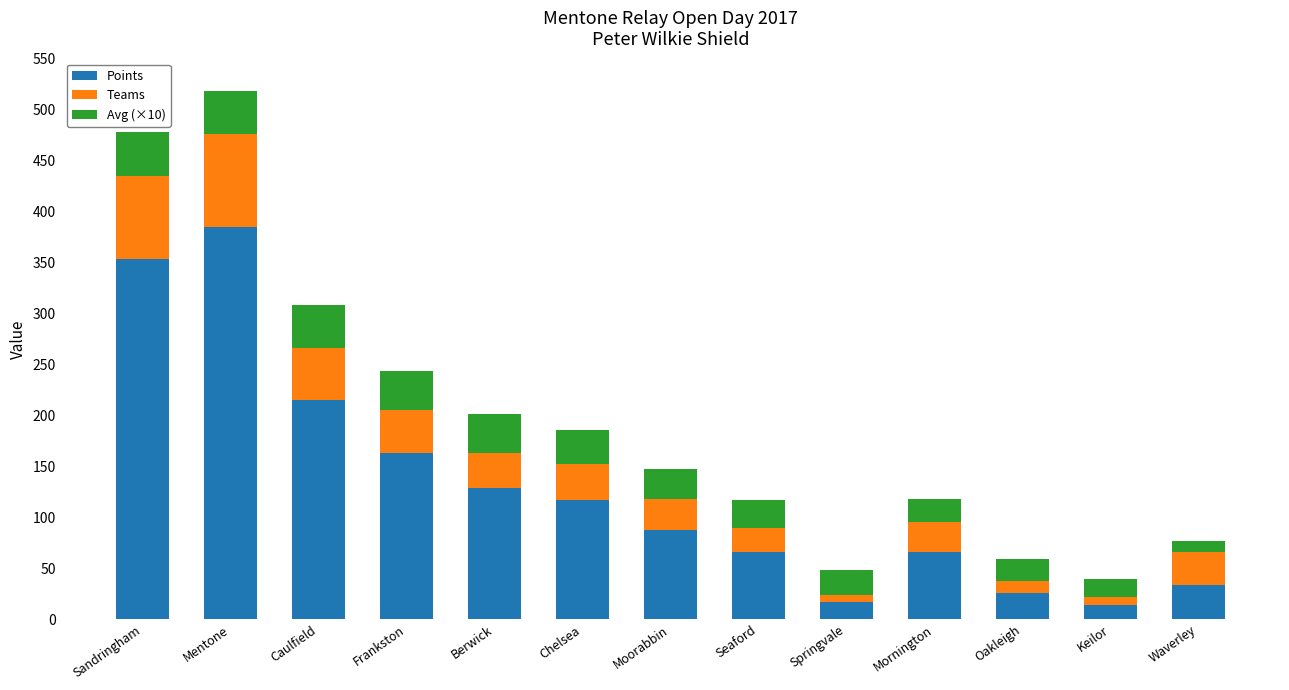

What is the difference between the second highest and second lowest values in the Points series?

336.0